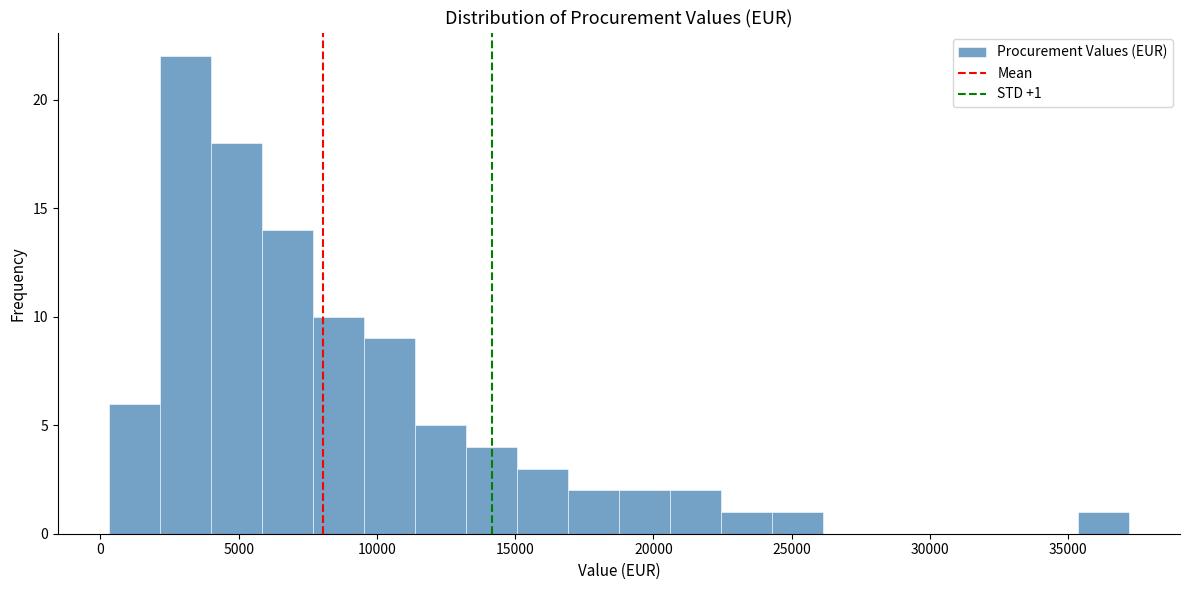

Around what value on the x-axis is the tallest bar? Give the approximate position of its centre, as read against the axis.

3000